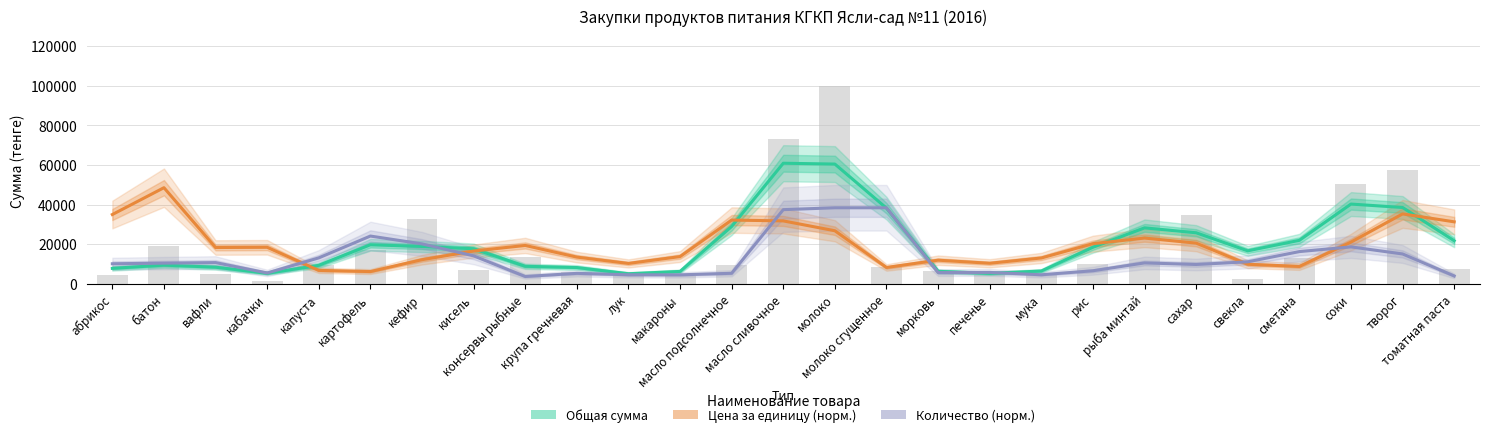

Where does the Количество (норм.) series first go above 10432?

батон